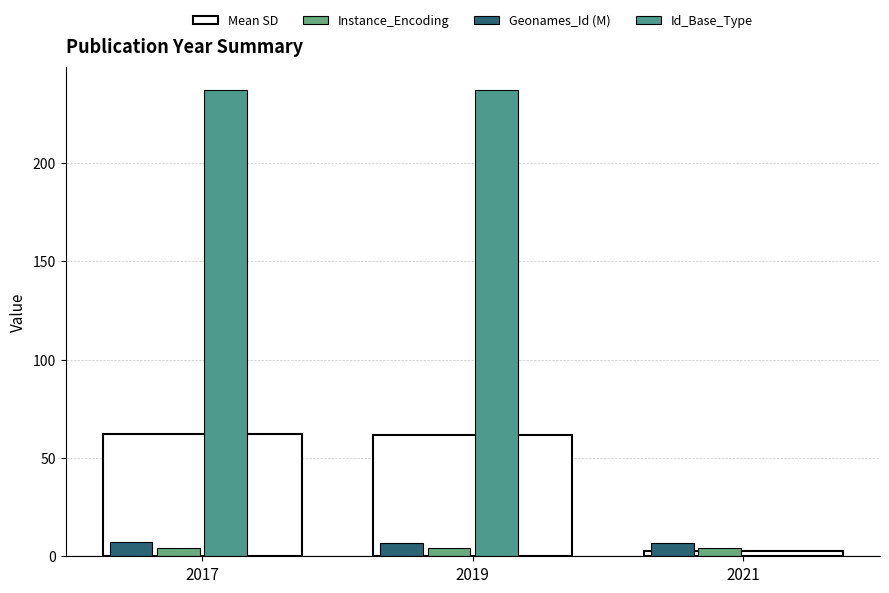

Are the bars grouped side by side (vs. stacked)?

Yes